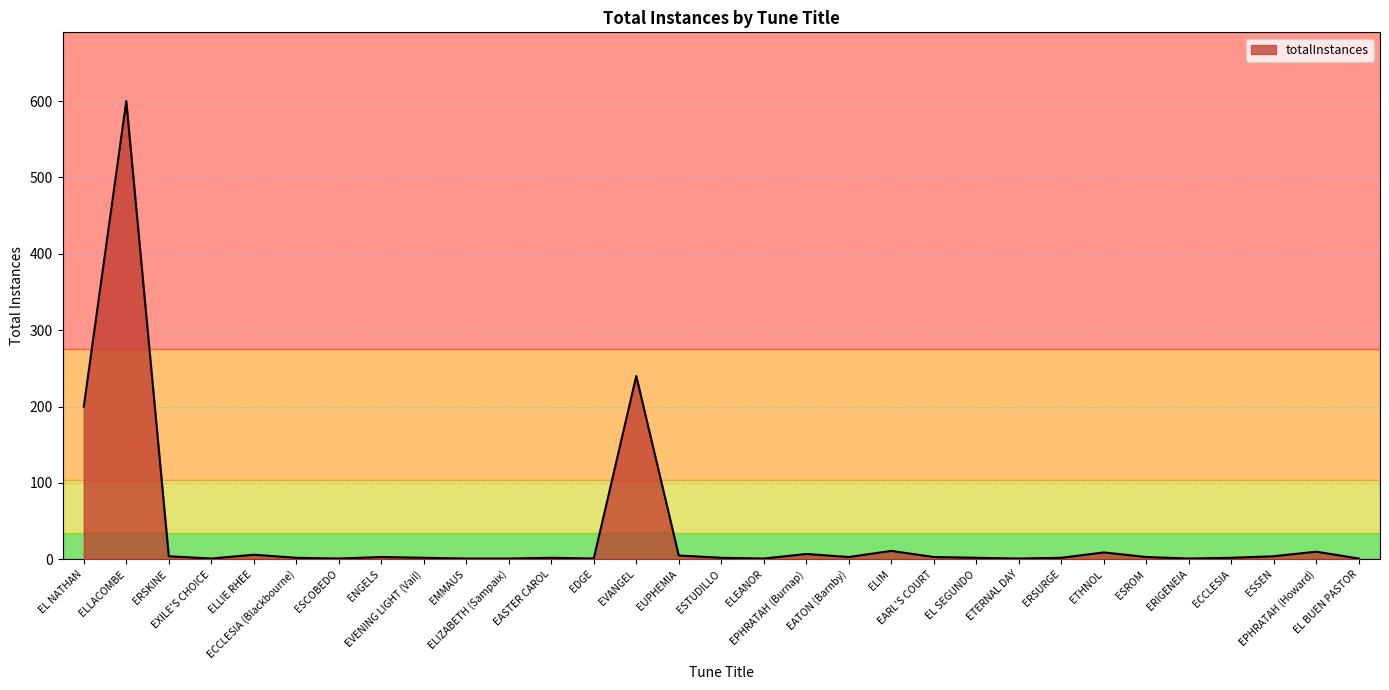

What is the greatest value displayed?

600